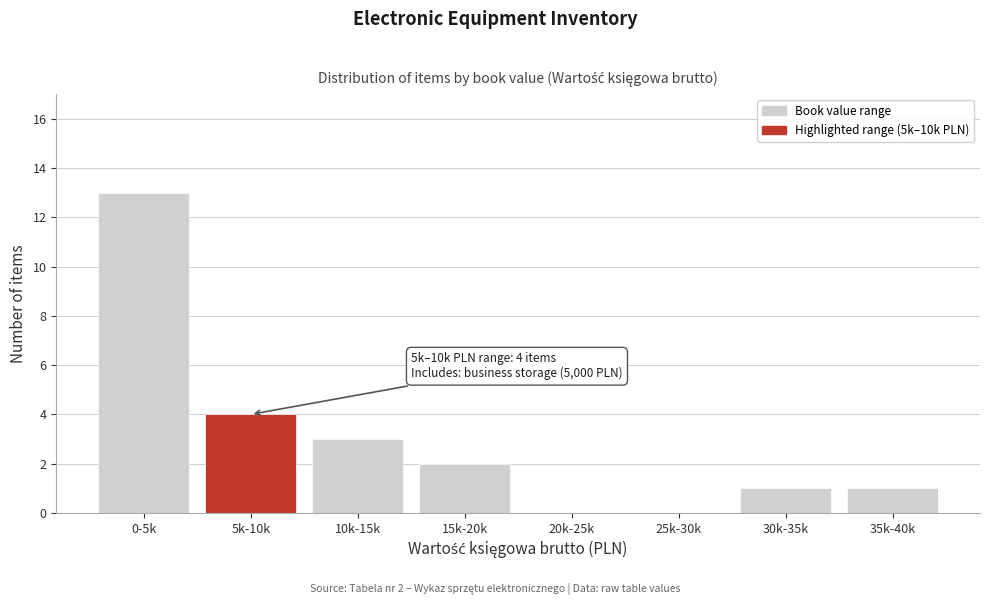

Reading left to right, transcribe all the data shown in this chart.

0-5k=13	5k-10k=4	10k-15k=3	15k-20k=2	20k-25k=0	25k-30k=0	30k-35k=1	35k-40k=1